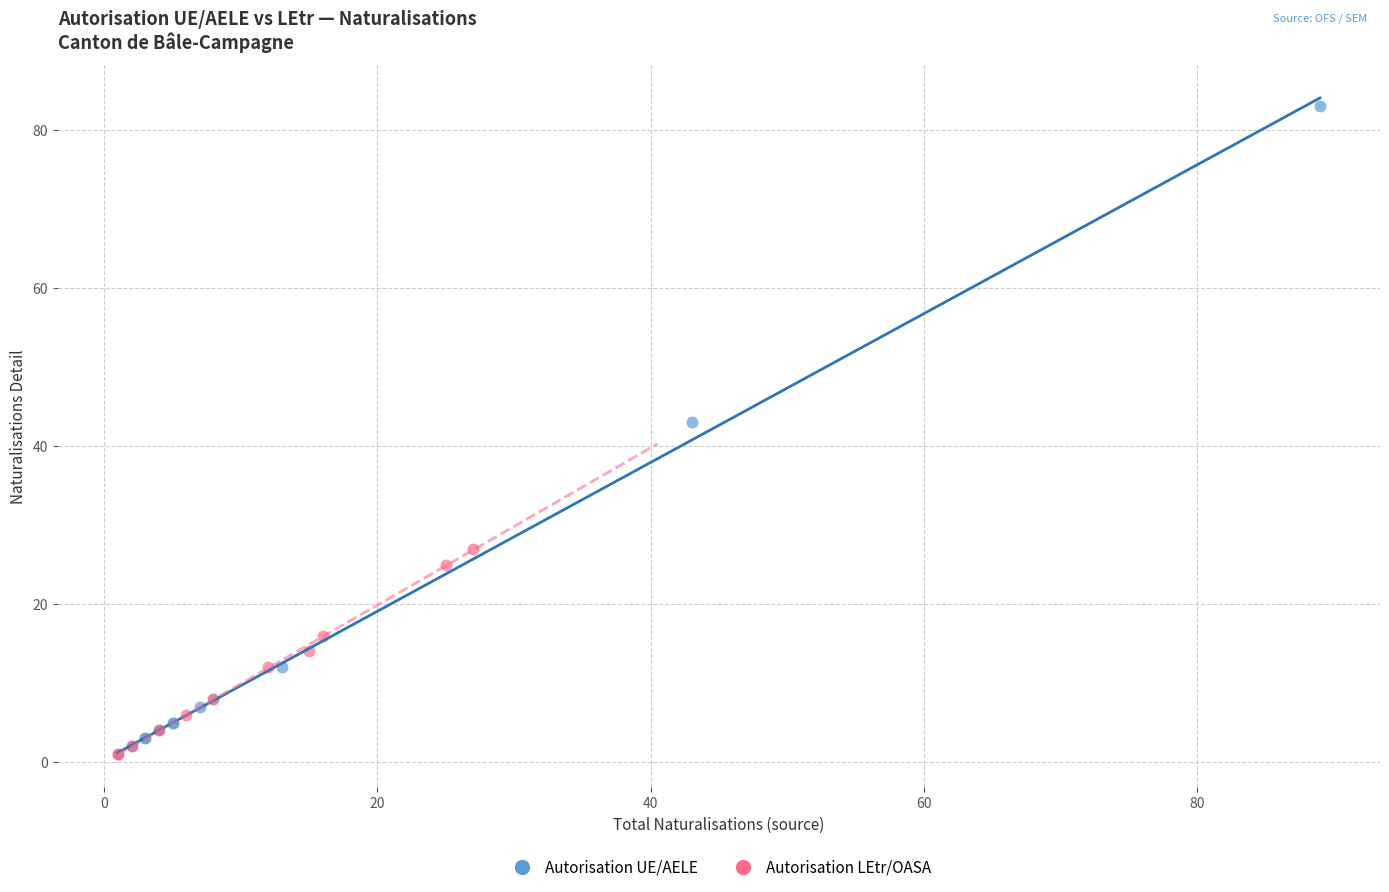

Which series contains the highest Y value?

Autorisation UE/AELE